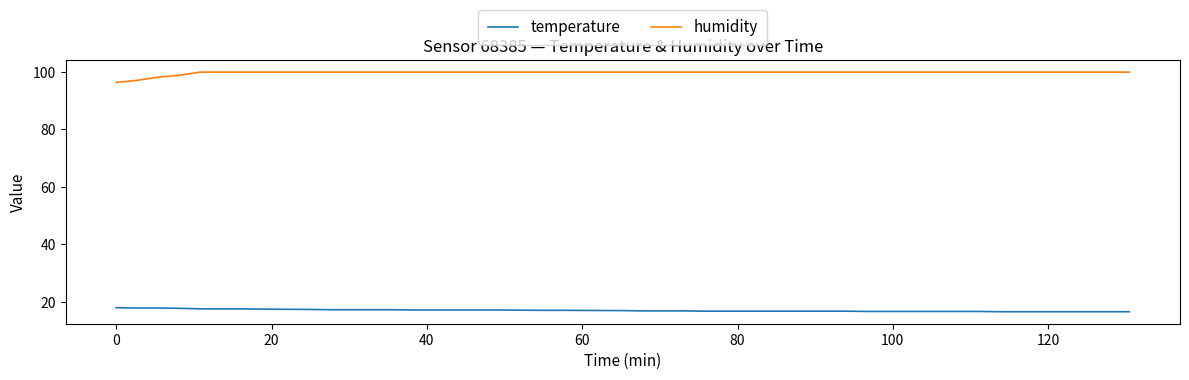

Rank the series by their maximum value, from highest to lowest.

humidity, temperature